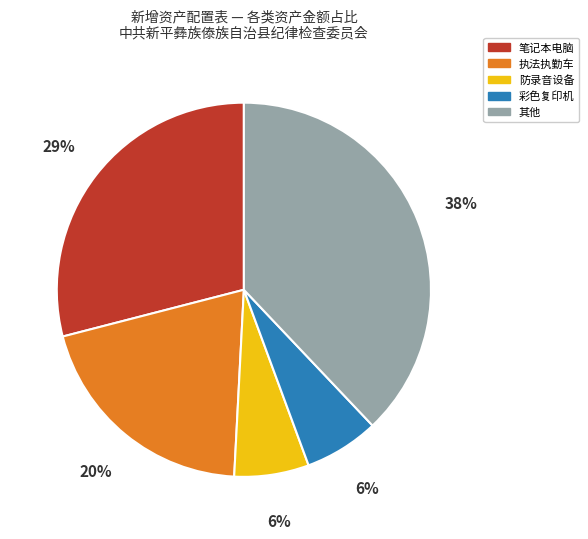

Is there any slice that represents more than half of the pie?

No